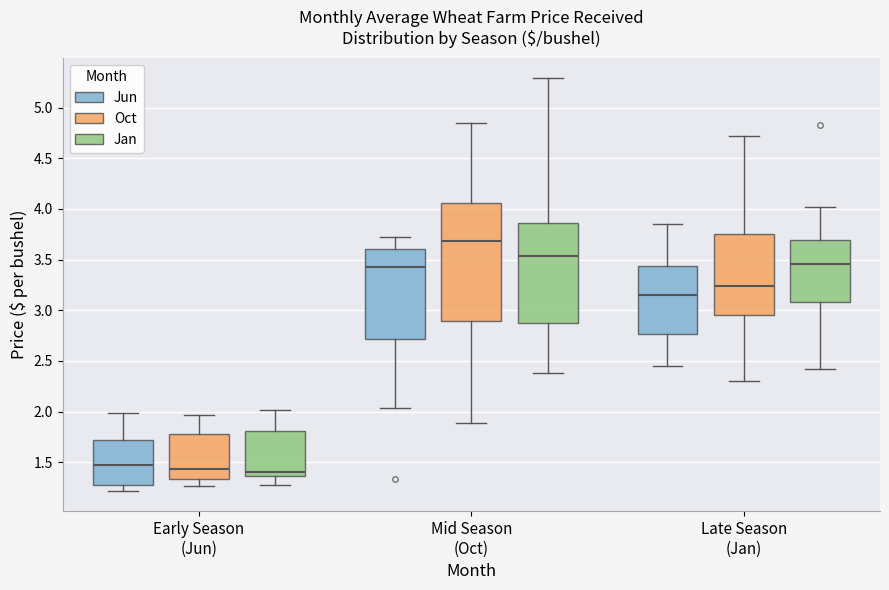

Comparing the boxes themselves (not the whiskers), which one is the tallest?

Mid Season (Oct) (Oct)